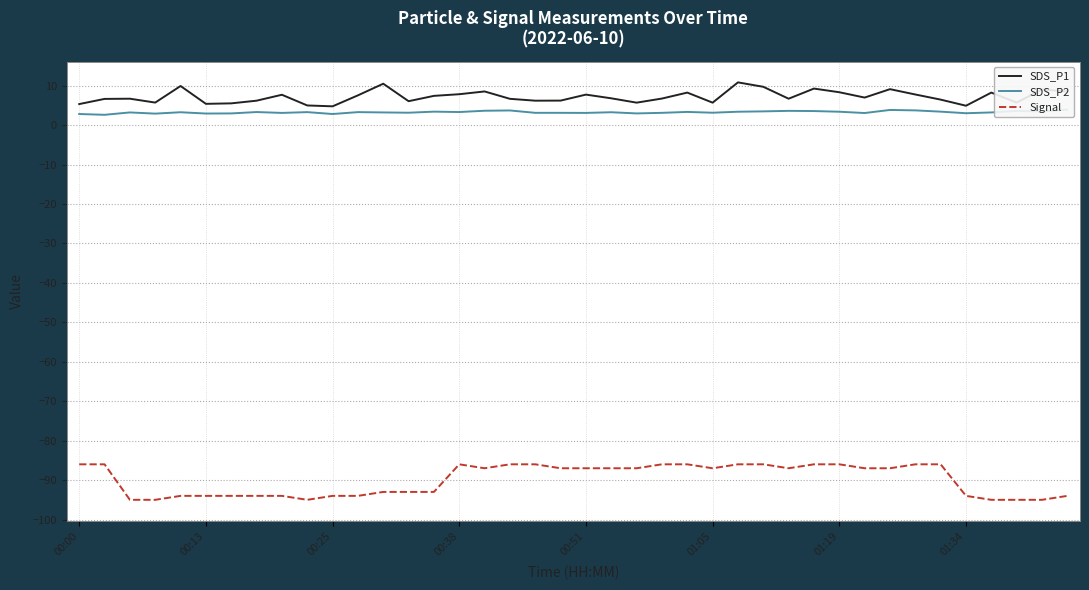

What are all the series names shown in the legend?

SDS_P1, SDS_P2, Signal